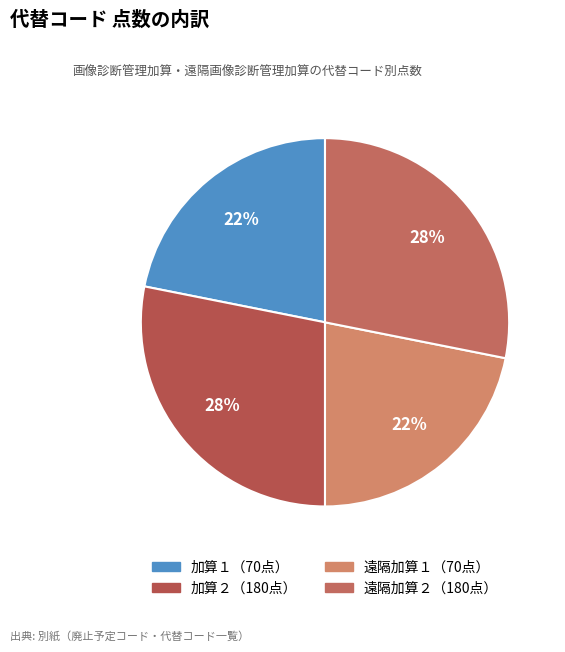

Count the number of slices in the pie.

4